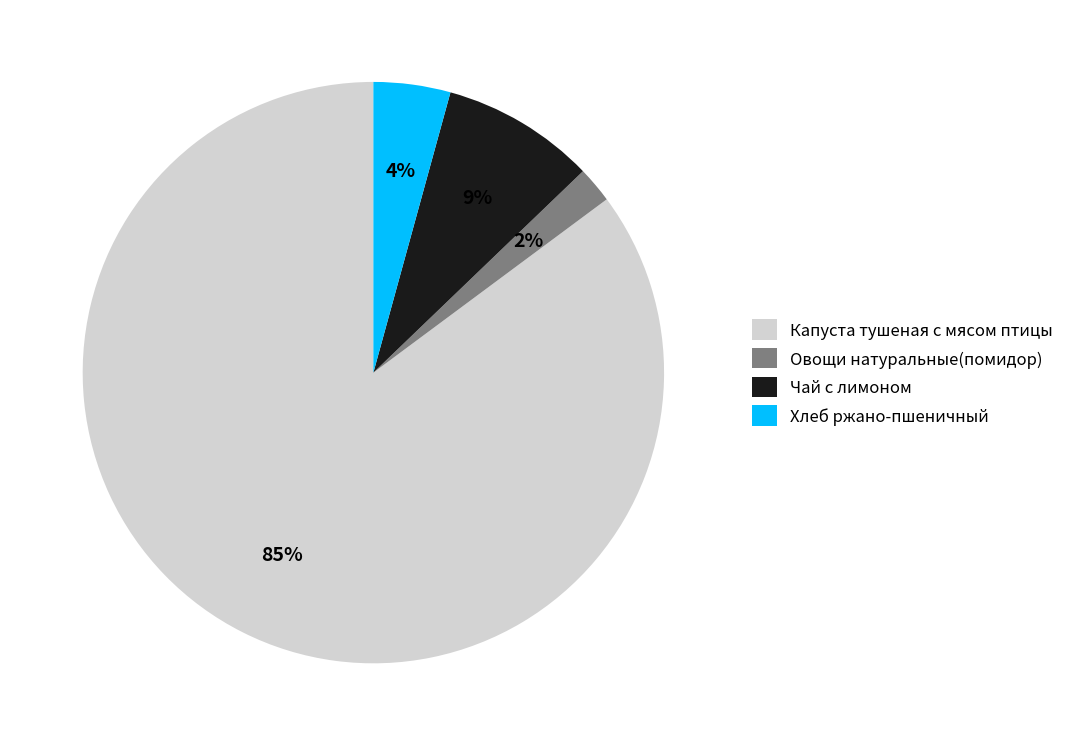

Rank the categories by value from highest to lowest.

Капуста тушеная с мясом птицы, Чай с лимоном, Хлеб ржано-пшеничный, Овощи натуральные(помидор)